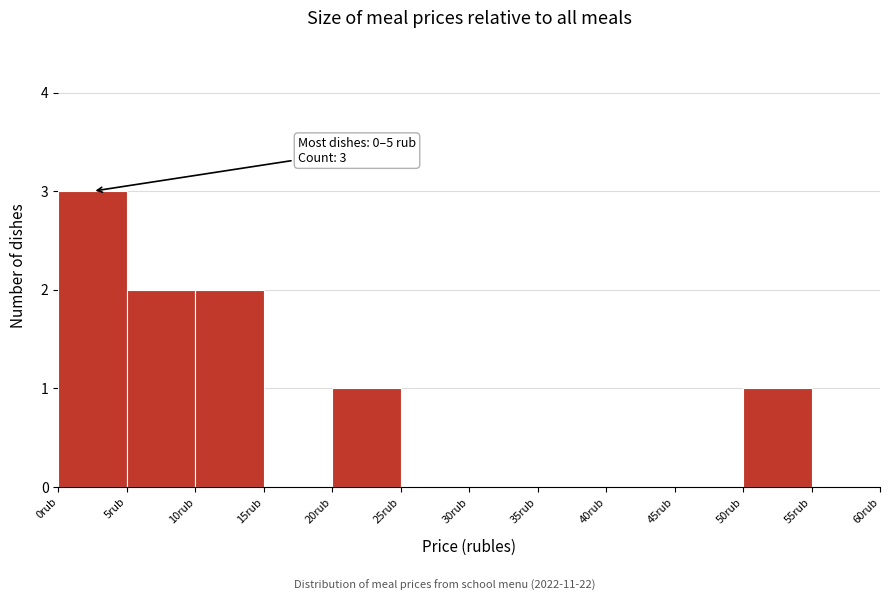

Over which range of the x-axis is the bar tallest?

0 to 5